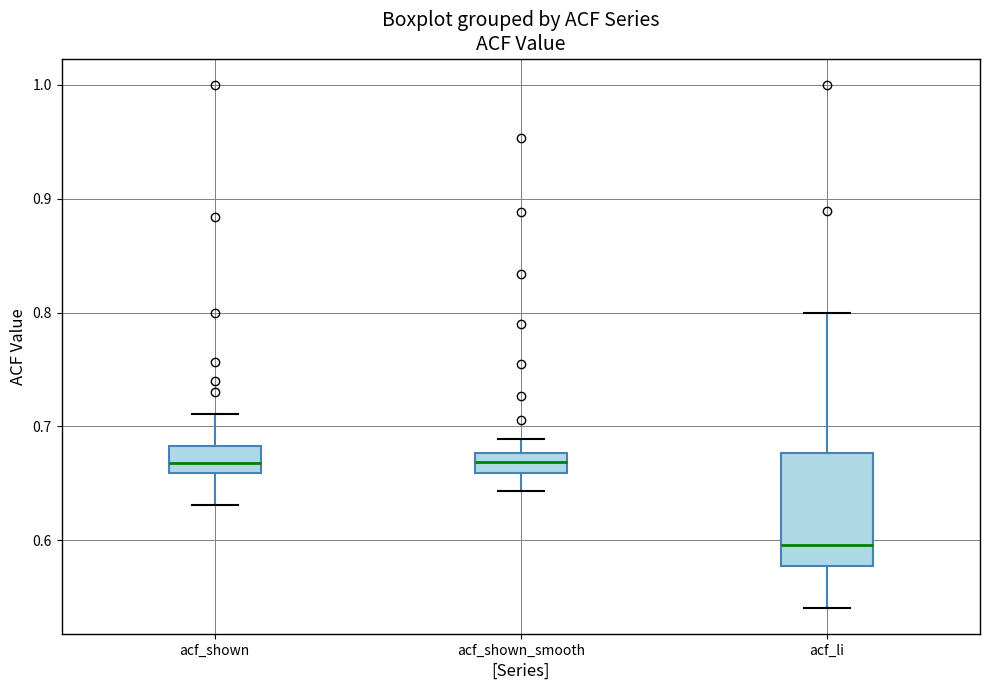

Reading left to right, read every box against the y-axis: the position of its median line, the range the box covers, and the ends of its whiskers. The values are not printed on the chart, so give them approximately, as read against the axis.

acf_shown: median 0.67, box 0.66 to 0.68, whiskers 0.63 to 0.71
acf_shown_smooth: median 0.67, box 0.66 to 0.68, whiskers 0.64 to 0.69
acf_li: median 0.60, box 0.58 to 0.68, whiskers 0.54 to 0.80